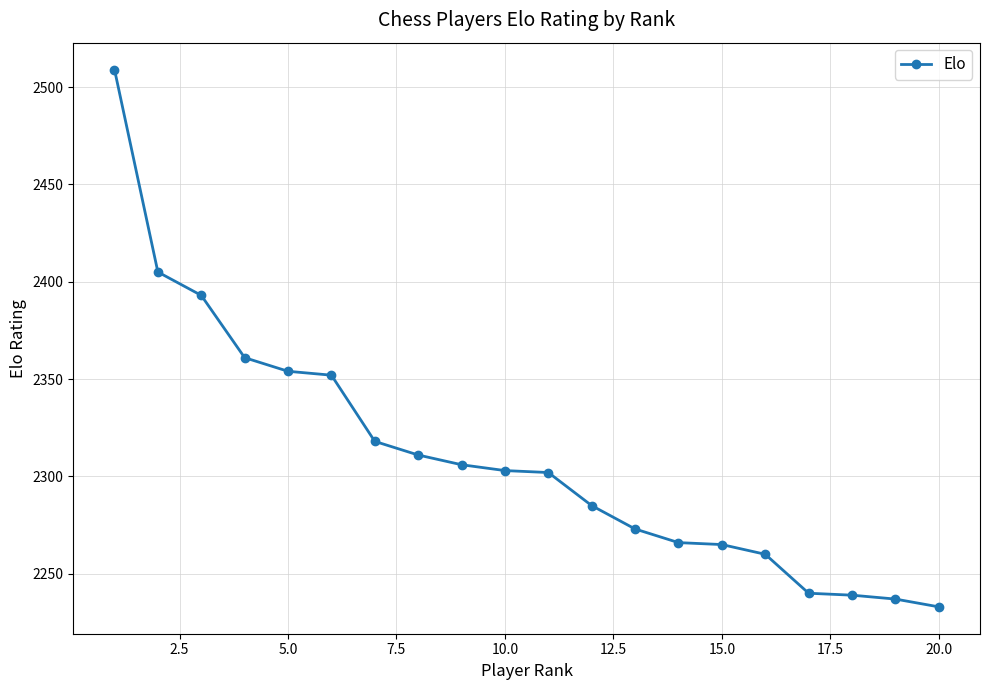

What is the minimum value shown in the chart?

2233